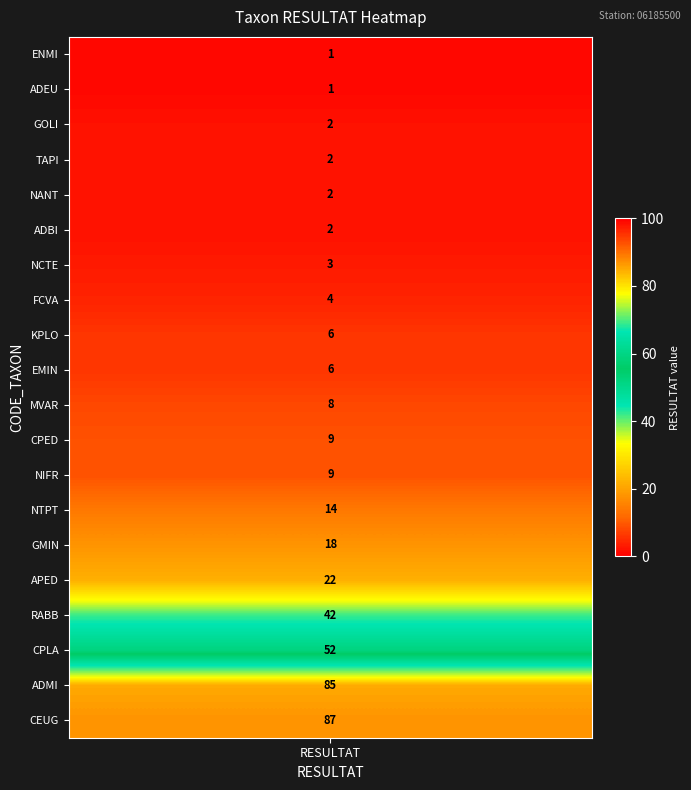

What is the difference between the second highest and minimum values?

84